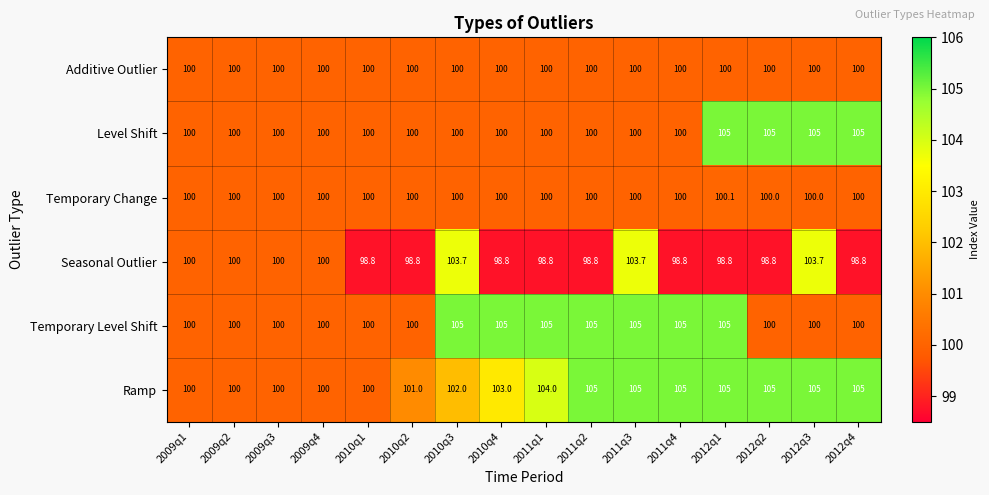

Count the Level Shift values in the range 100 to 105.

16